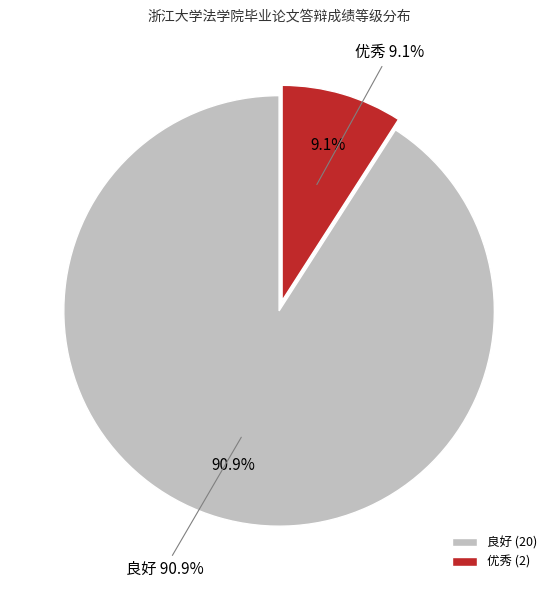

What is the total percentage of 良好 and 优秀?

100.0%